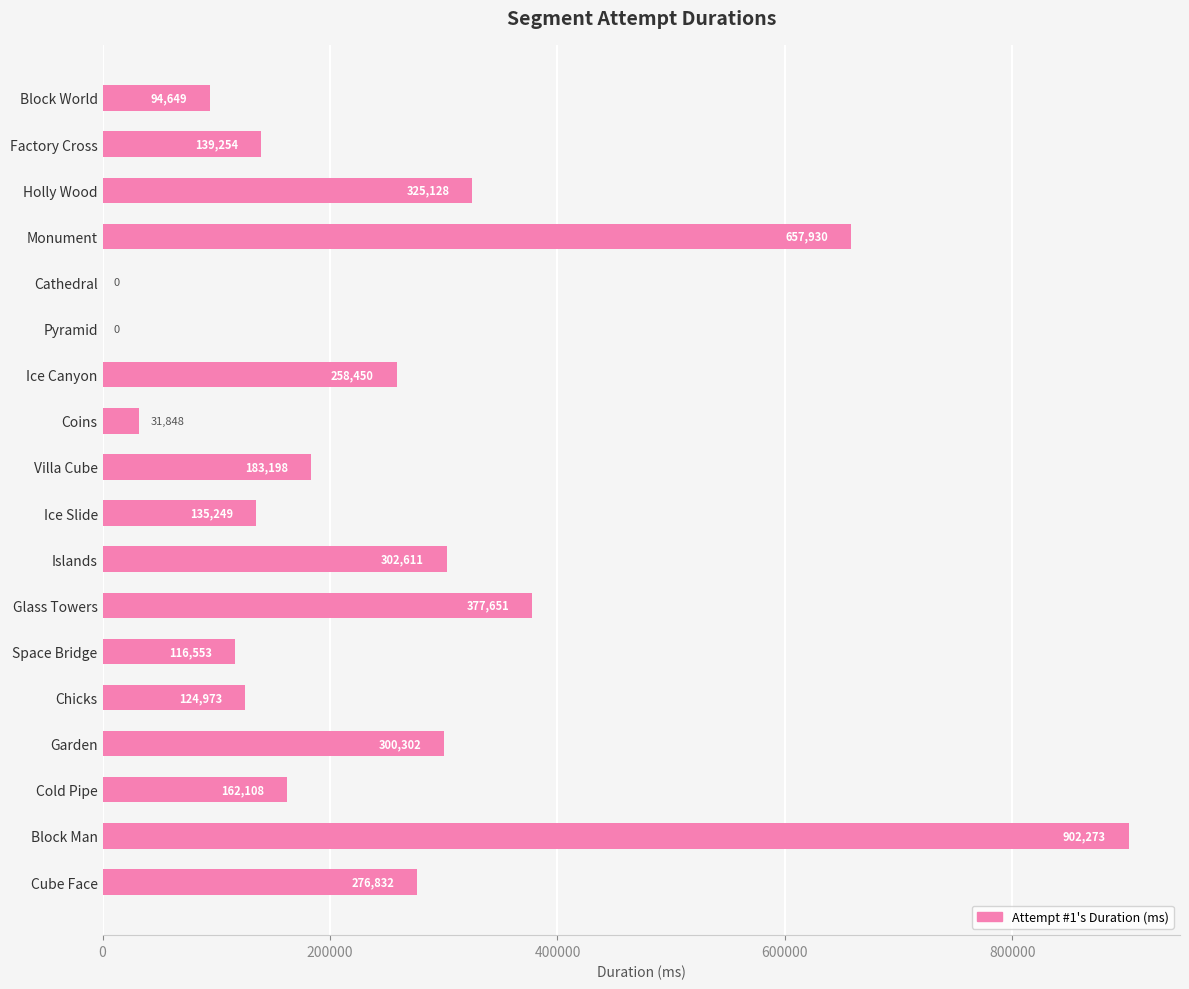

The value at Ice Canyon is 354007. True or false?

False